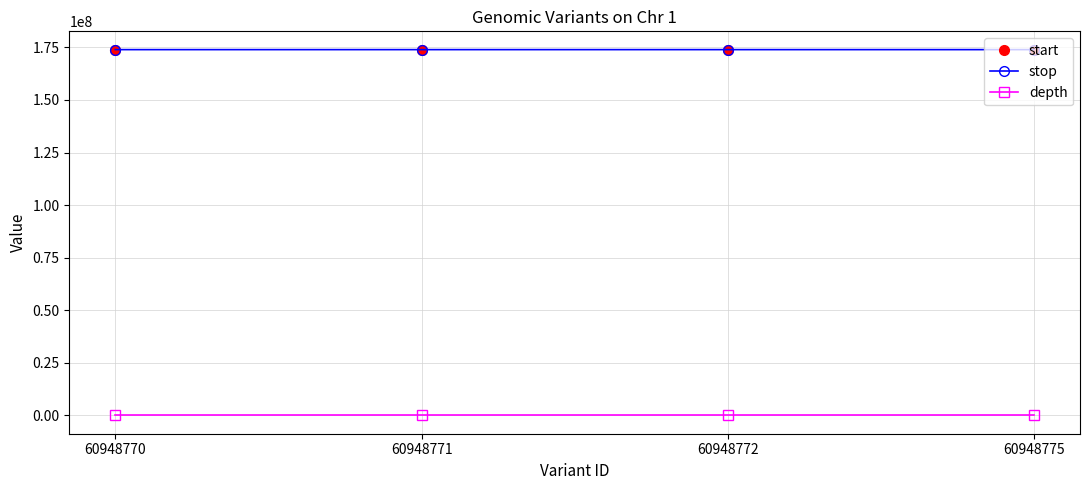

Does the chart have visible grid lines?

Yes